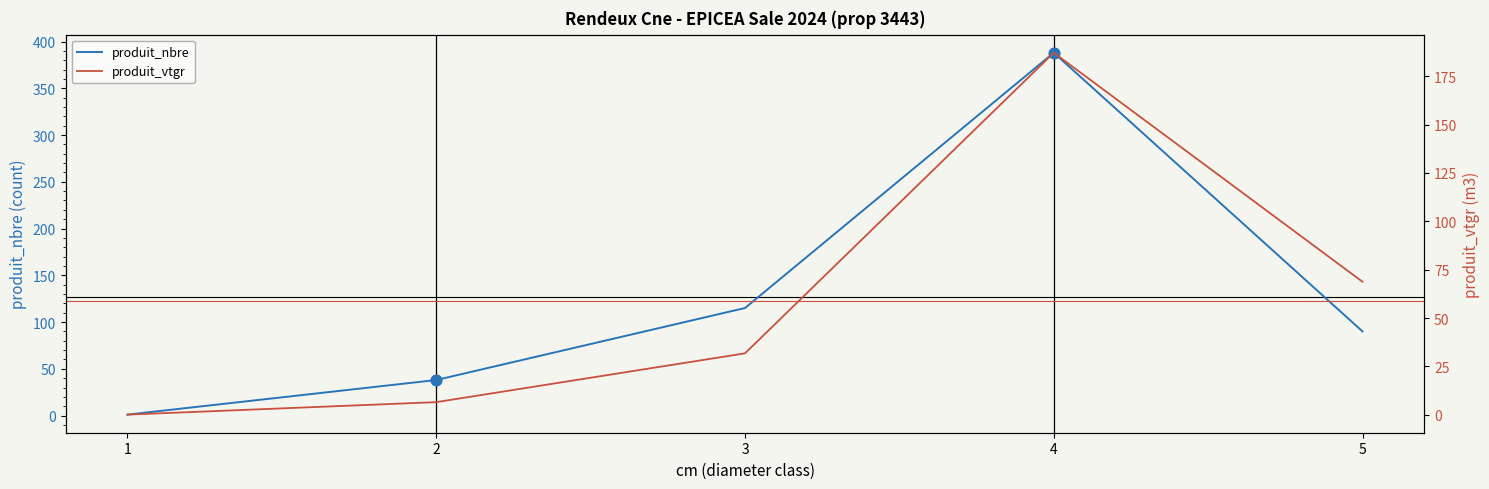

Is the value of produit_nbre at 1 greater than the value of produit_vtgr at 1?

Yes